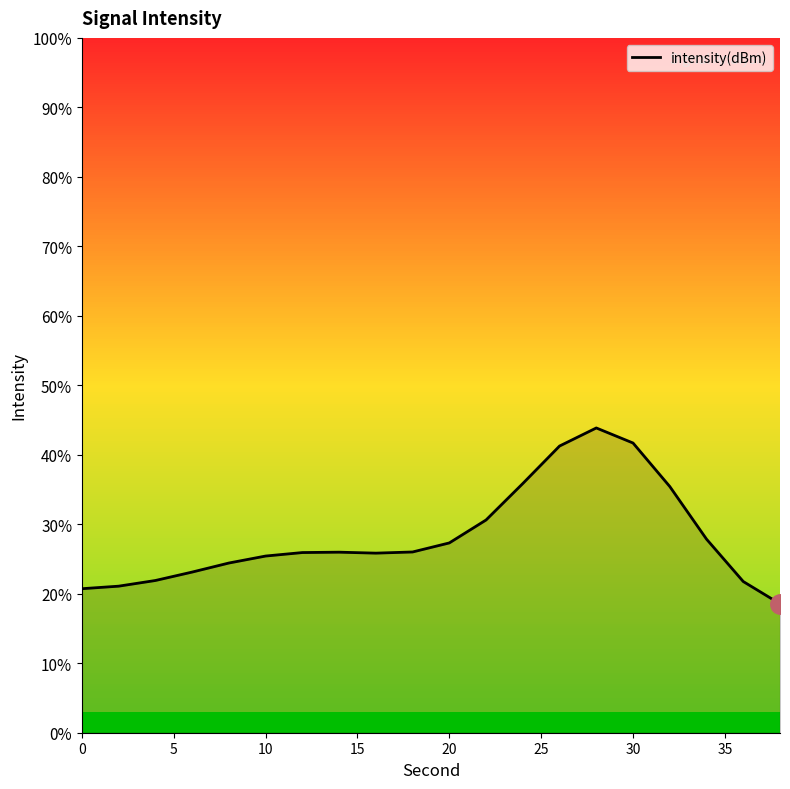

What is the maximum value shown in the chart?

43.9